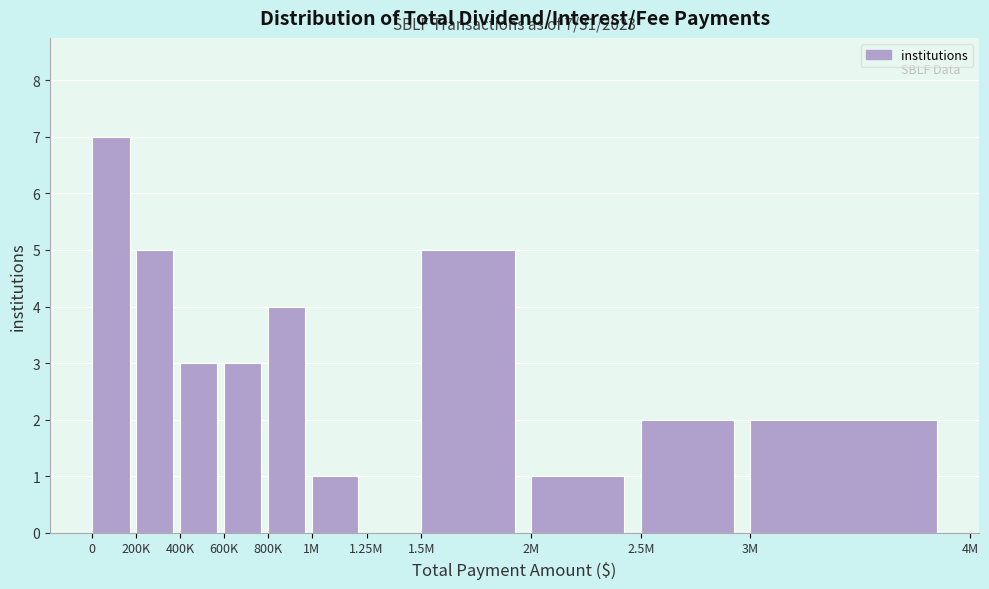

Reading right to left, what are all the values shown in this chart?

3M=2	2.5M=2	2M=1	1.5M=5	1.25M=0	1M=1	800K=4	600K=3	400K=3	200K=5	0=7